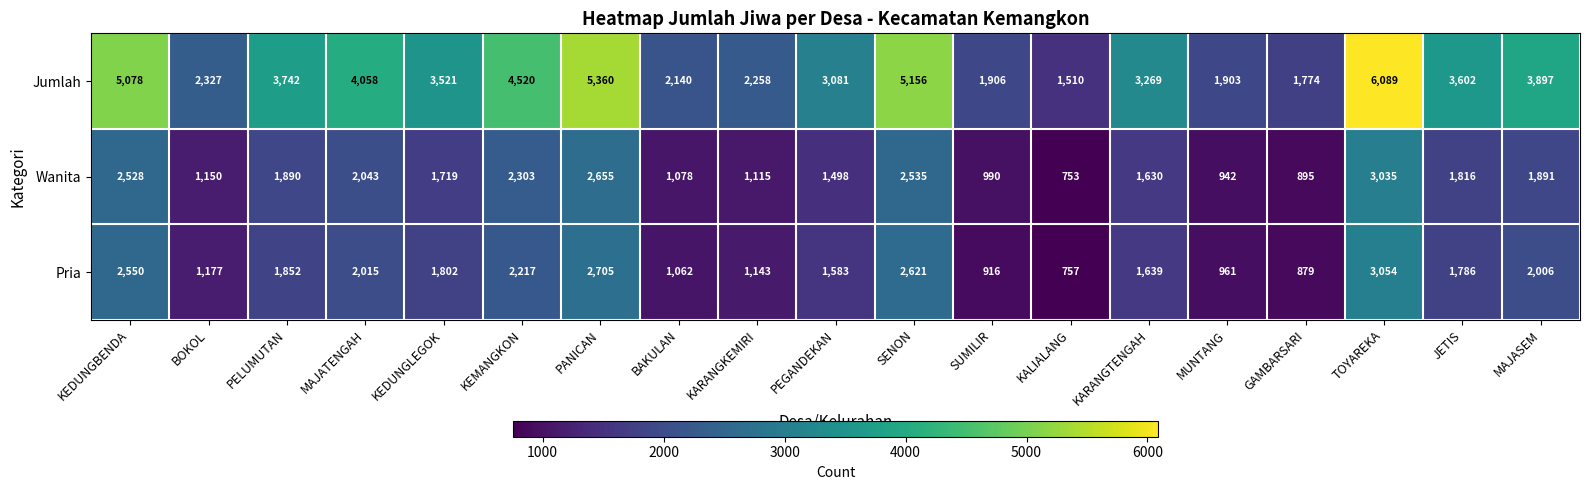

Between BOKOL and TOYAREKA, which series saw the biggest shift?

Jumlah